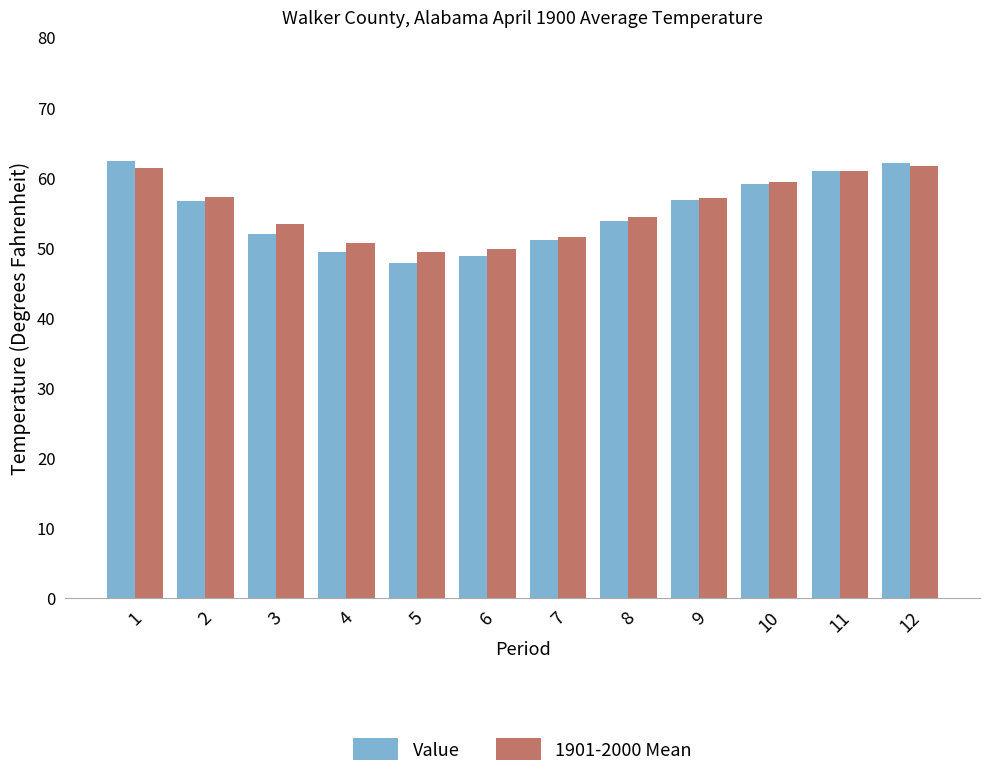

What is the value of the Value bar at the 9th from the left?

56.7